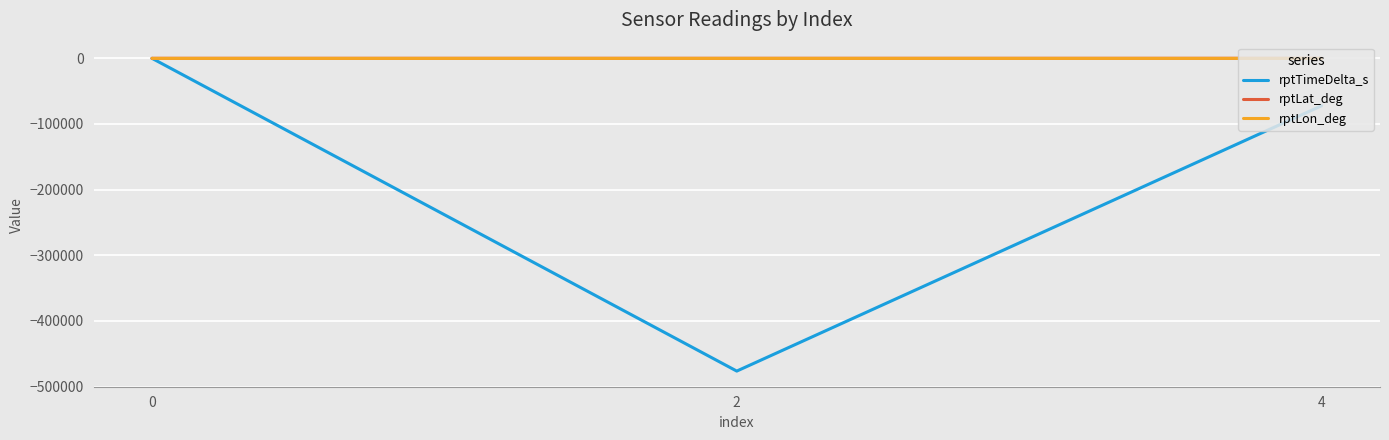

The value of rptTimeDelta_s at 2 is -476274.0. True or false?

True